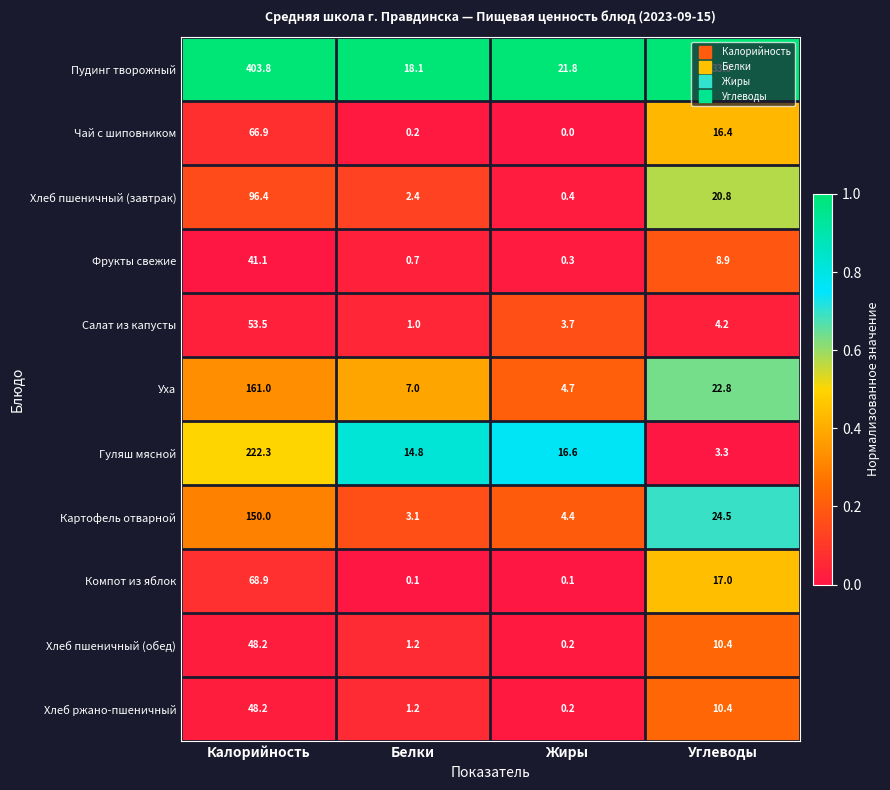

How many series are shown in this chart?

11